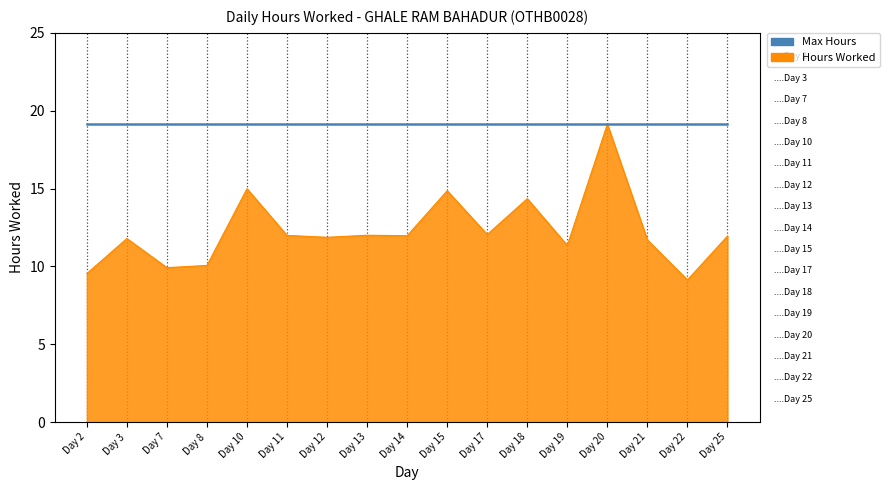

The value of Hours Worked at Day 17 is 7.3. True or false?

False